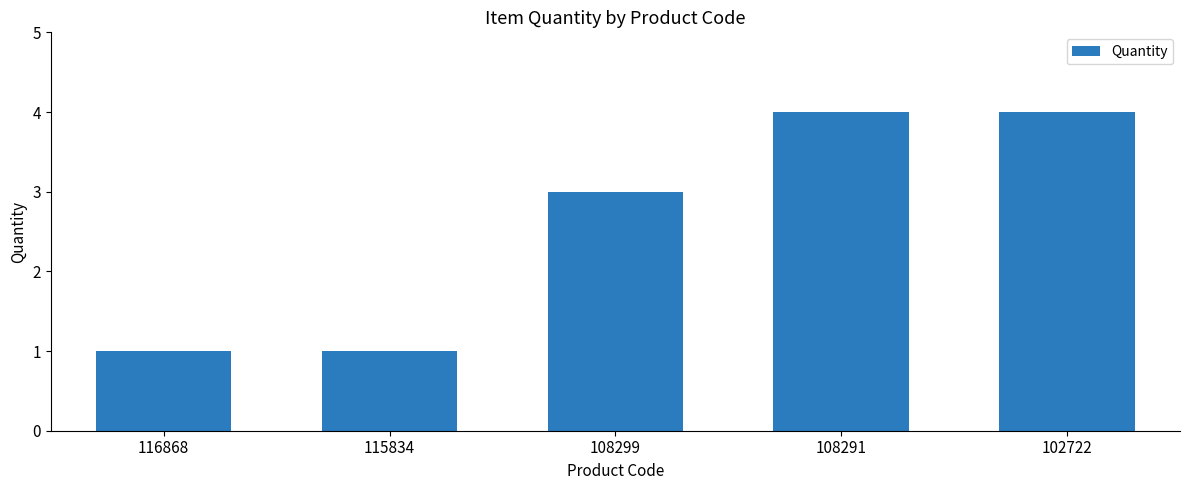

What is the value of the 5th bar from the left?

4